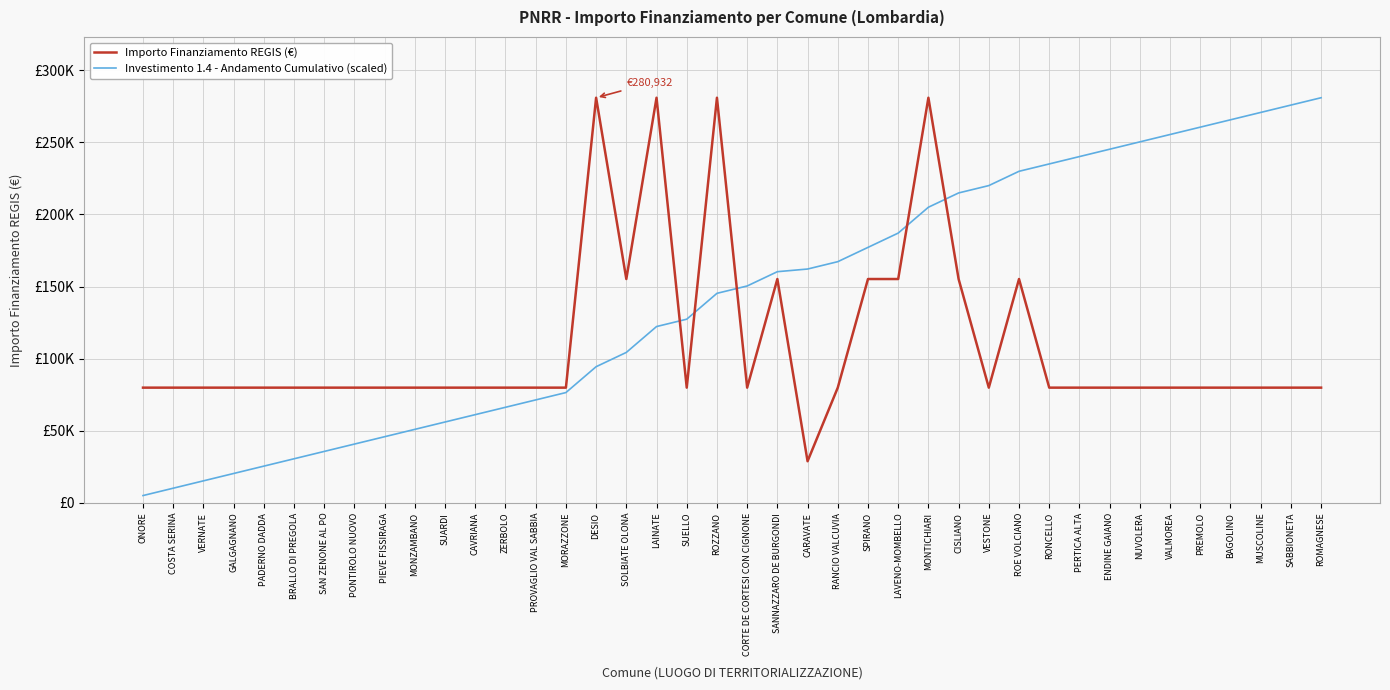

The Importo Finanziamento REGIS (€) series shows 101533.1 at CISLIANO. True or false?

False